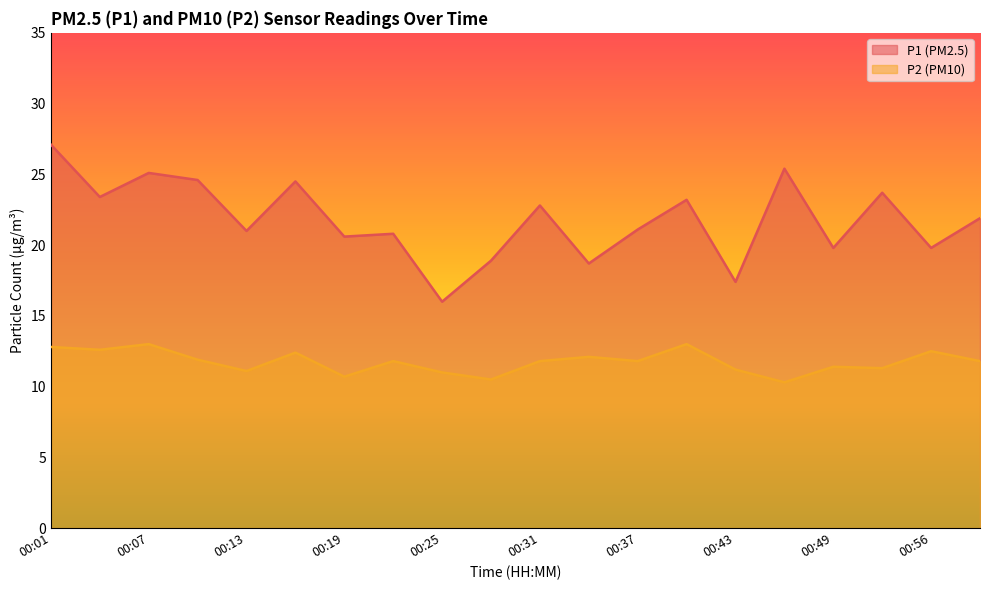

True or false: P2 and P1 intersect in this chart.

False